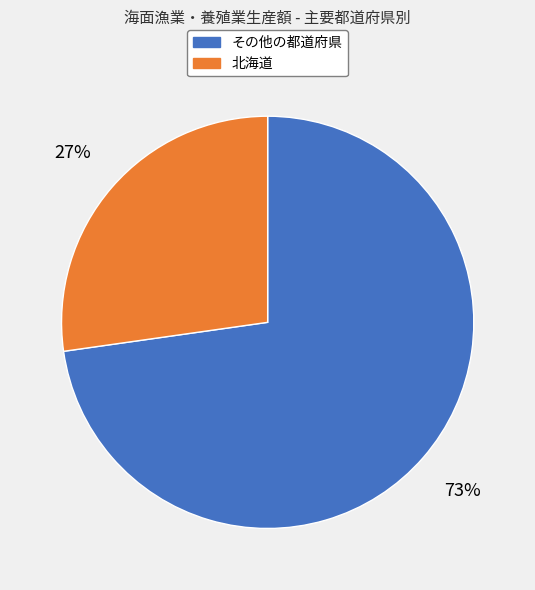

Is there any slice that represents more than half of the pie?

Yes